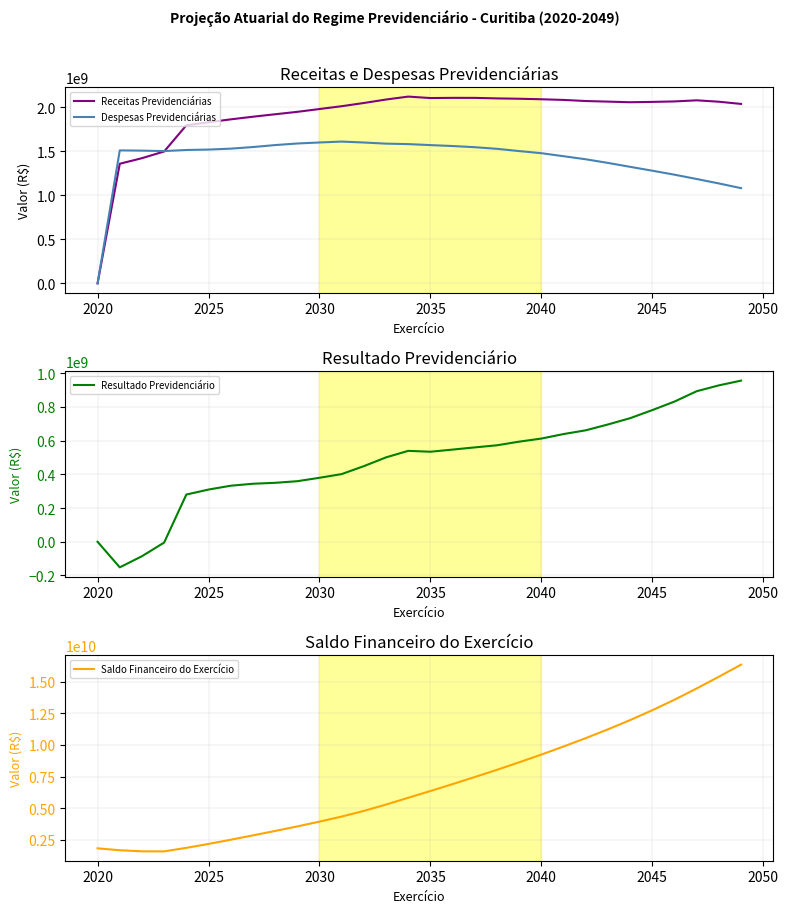

Reading right to left, list all the values displayed in this chart.

Receitas Previdenciárias: 2037001644.2	2062005602.6	2077853623.5	2065382029.4	2060028847.7	2056109444.5	2063185030.4	2069883965.6	2082397110.3	2089862023.7	2095743830.3	2099652266.7	2105648621.9	2105858235.9	2103665954.6	2120230687.5	2086845261.9	2047578326.1	2011023544.0	1979005532.9	1947131831.2	1919550098.3	1891760197.3	1861728963.8	1828660665.9	1794207690.0	1497008250.2	1421084687.2	1357684576.1	0.0
Despesas Previdenciárias: 1080851431.0	1134029518.0	1184523636.4	1233524375.2	1278708184.7	1322831327.1	1367244599.1	1408503900.7	1443262256.0	1477486704.3	1501673834.2	1527120887.7	1545650070.2	1558898920.5	1569451666.0	1580759492.9	1586050022.9	1598876313.0	1609435913.7	1599311177.0	1587718106.7	1569682618.2	1547469019.1	1529161124.2	1518775661.2	1513955054.3	1501646267.6	1506714722.8	1509433935.3	0.0
Resultado Previdenciário: 956150213.2	927976084.6	893329987.1	831857654.3	781320663.1	733278117.3	695940431.3	661380064.9	639134854.3	612375319.4	594069996.1	572531379.0	559998551.7	546959315.4	534214288.7	539471194.5	500795239.0	448702013.1	401587630.4	379694355.9	359413724.5	349867480.1	344291178.2	332567839.5	309885004.7	280252635.7	-4638017.4	-85630035.5	-151749359.1	0.0
Saldo Financeiro do Exercício: 16359996710.6	15403846497.3	14475870412.7	13582540425.6	12750682771.4	11969362108.3	11236083991.0	10540143559.7	9878763494.8	9239628640.5	8627253321.1	8033183325.0	7460651945.9	6900653394.3	6353694078.9	5819479790.2	5280008595.7	4779213356.6	4330511343.5	3928923713.2	3549229357.2	3189815632.7	2839948152.6	2495656974.3	2163089134.8	1853204130.1	1572951494.4	1577589511.8	1663219547.3	1814968906.4